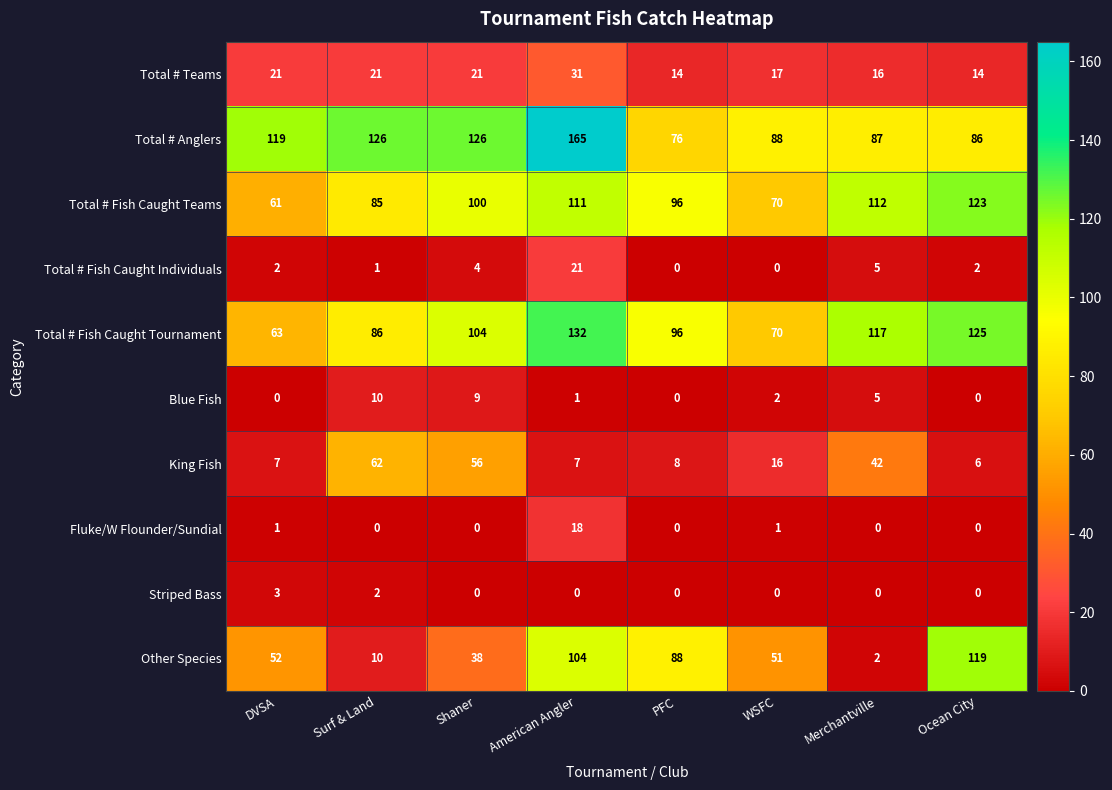

Is the value of Total # Fish Caught Tournament at American Angler greater than the value of Striped Bass at Surf & Land?

Yes